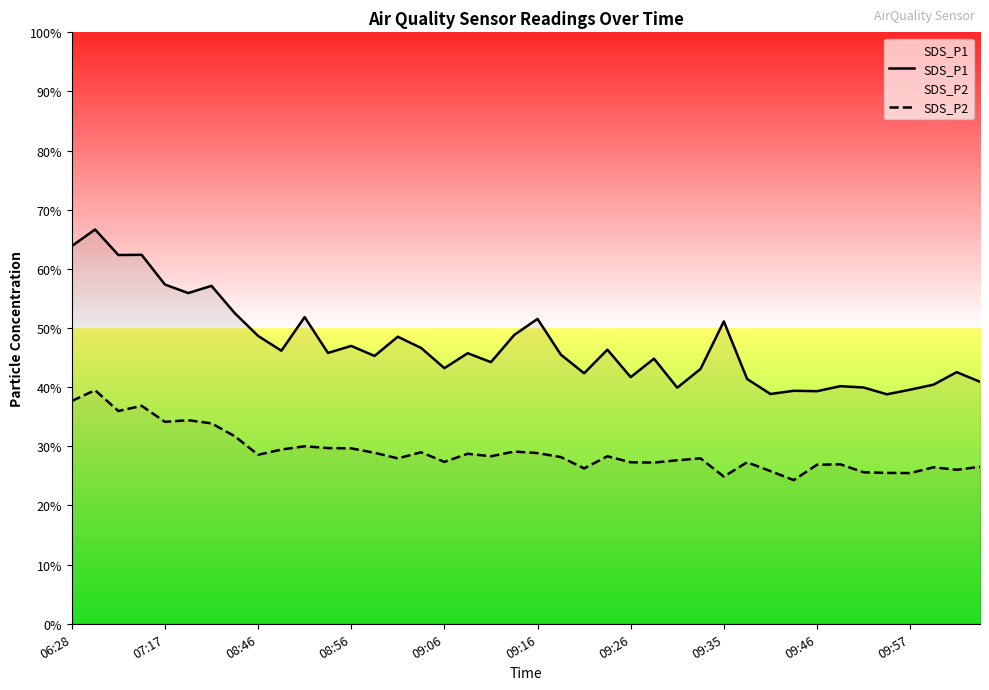

Does the chart display data point markers on the line(s)?

No